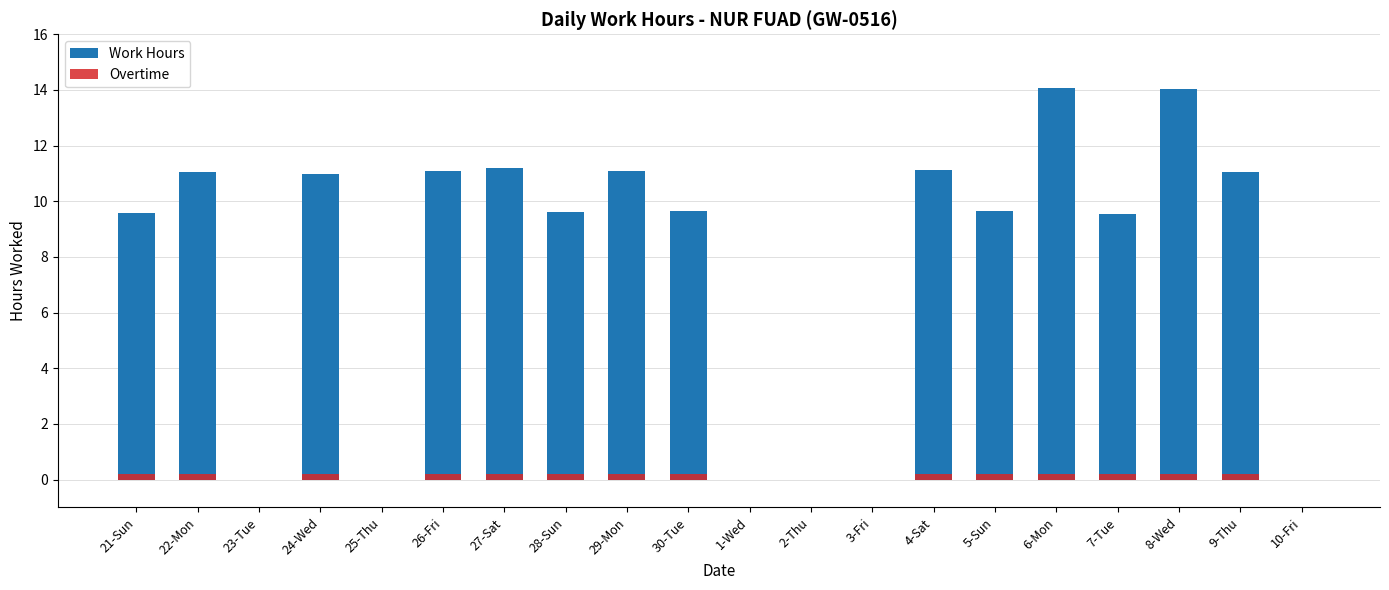

At which label does Work Hours first exceed 9?

21-Sun